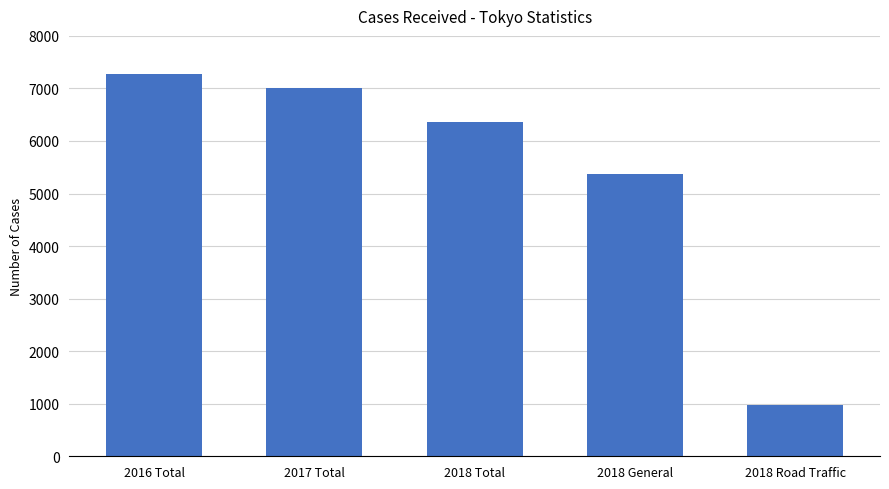

Which has a higher value, 2016 Total or 2018 Total?

2016 Total